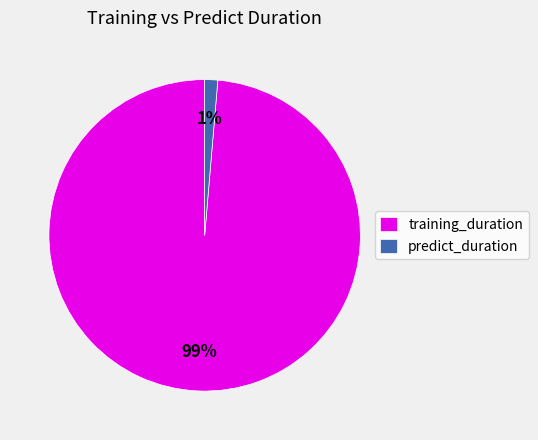

Do predict_duration and training_duration together represent more than half of the pie?

Yes